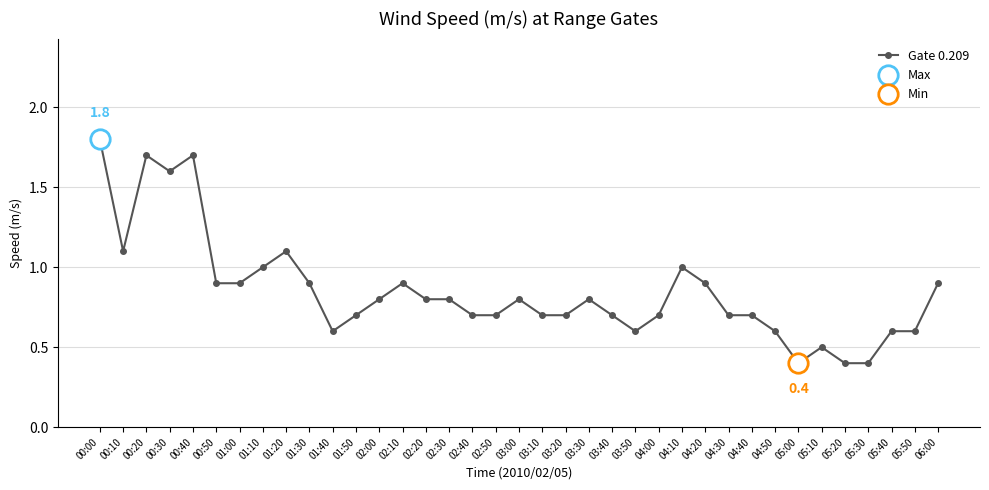

What is the difference between the second highest and second lowest values?

1.3